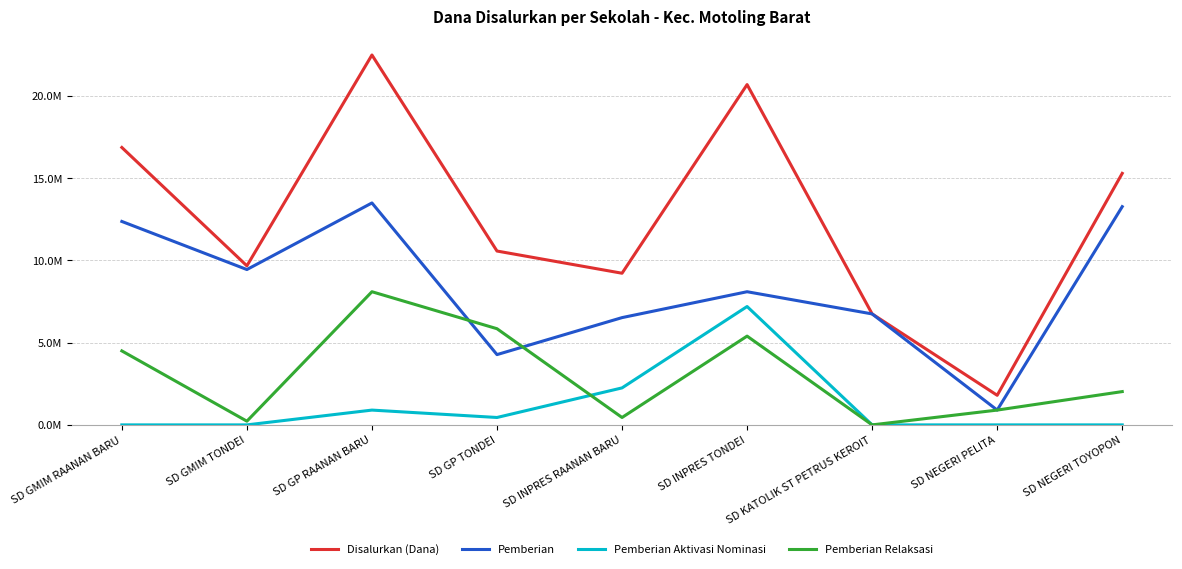

Reading left to right, list all the values displayed in this chart.

Disalurkan (Dana): 16875000	9675000	22500000	10575000	9225000	20700000	6750000	1800000	15300000
Pemberian: 12375000	9450000	13500000	4275000	6525000	8100000	6750000	900000	13275000
Pemberian Aktivasi Nominasi: 0	0	900000	450000	2250000	7200000	0	0	0
Pemberian Relaksasi: 4500000	225000	8100000	5850000	450000	5400000	0	900000	2025000